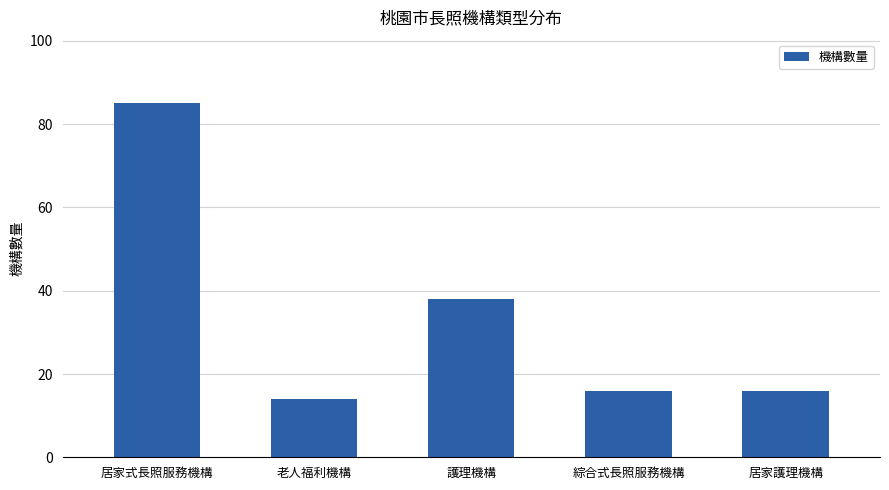

The value at 老人福利機構 is 14. True or false?

True